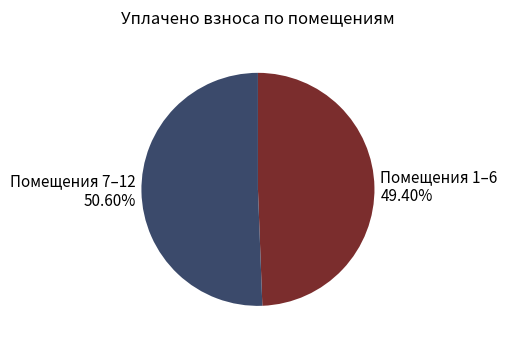

Which category accounts for the majority?

Помещения 7–12 50.60%